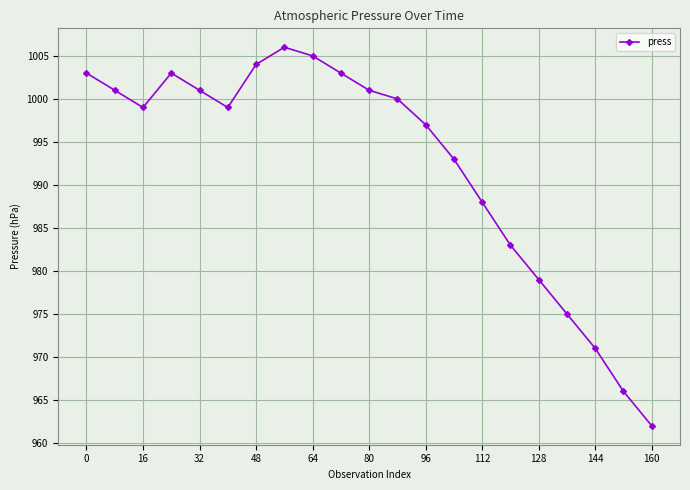

What is the minimum value shown in the chart?

962